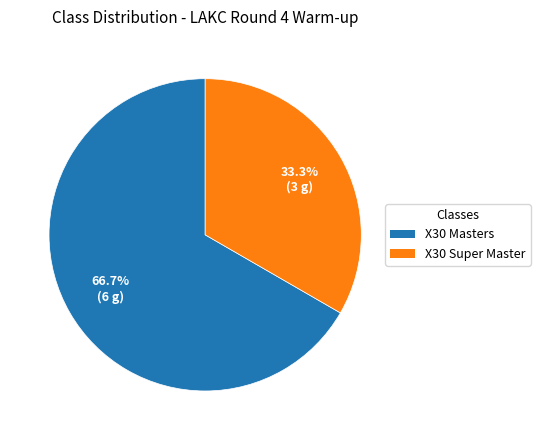

To the nearest percent, what portion does X30 Super Master represent?

33%